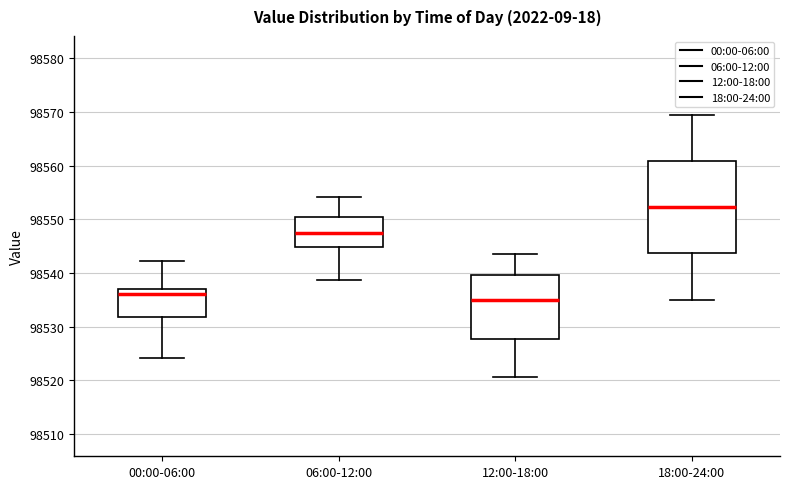

Which box's median line is the highest?

18:00-24:00